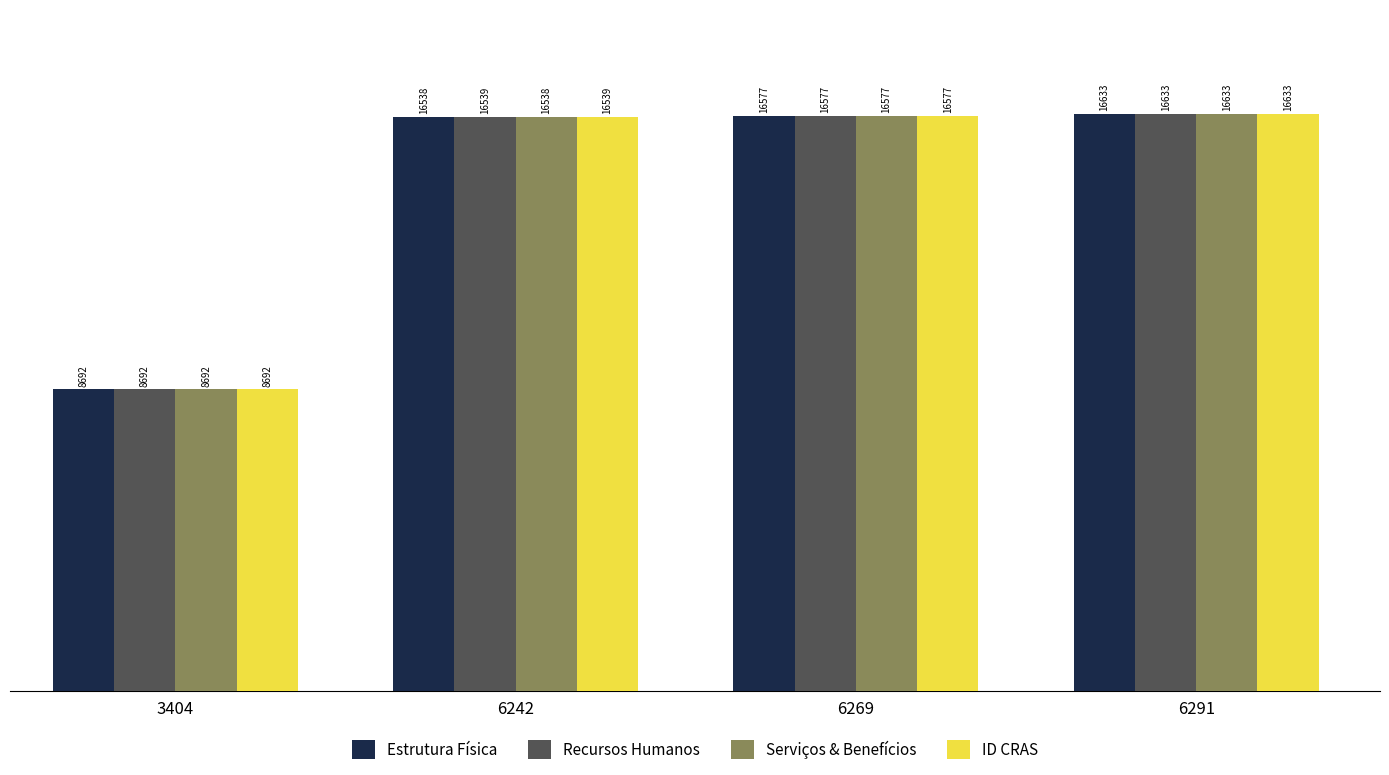

What is the average value of the Estrutura Física series?

14610